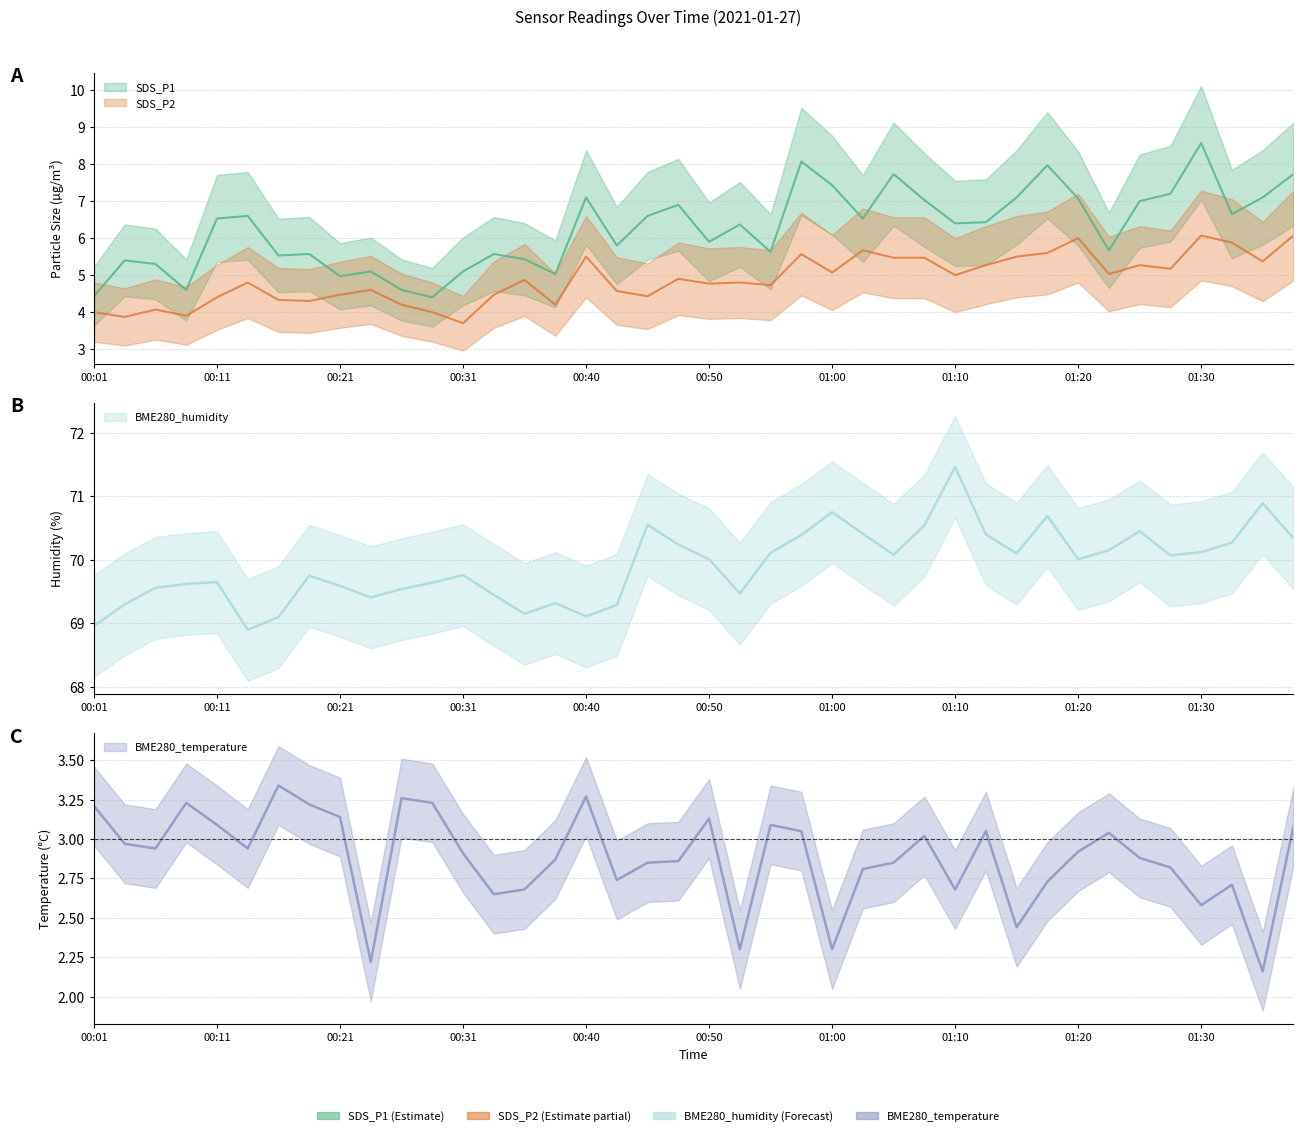

At which category does SDS_P2 reach its first local peak?

00:06